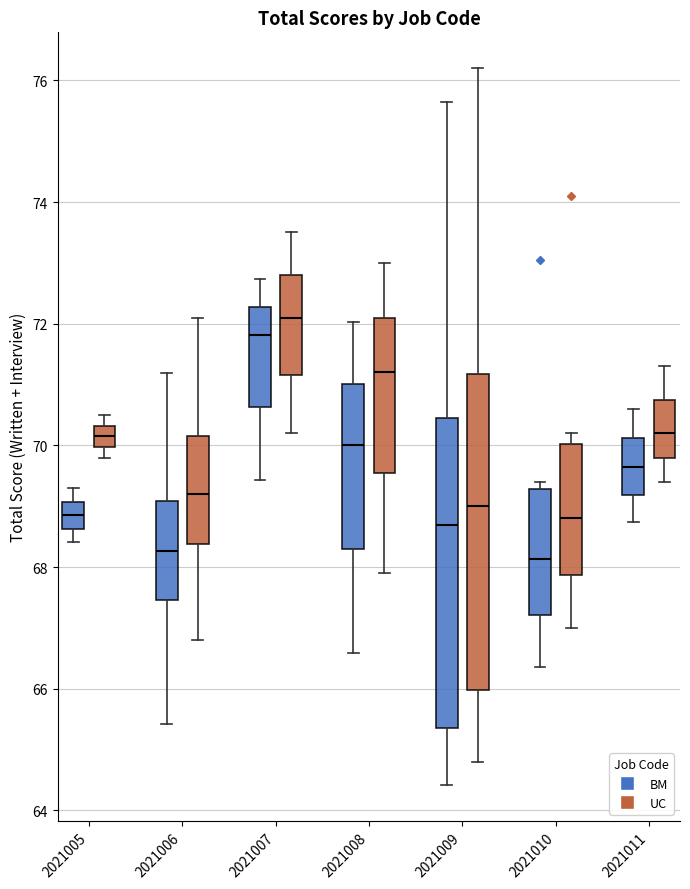

Reading left to right, transcribe this box plot: for each box, give where its median line is, the range the box spans, and where its two whiskers end, as read against the y-axis. The values are not printed on the chart, so give them approximately, as read against the axis.

2021005 (BM): median 68.8, box 68.6 to 69.0, whiskers 68.4 to 69.2
2021005 (UC): median 70.2, box 70.0 to 70.4, whiskers 69.8 to 70.6
2021006 (BM): median 68.2, box 67.4 to 69.0, whiskers 65.4 to 71.2
2021006 (UC): median 69.2, box 68.4 to 70.2, whiskers 66.8 to 72.2
2021007 (BM): median 71.8, box 70.6 to 72.2, whiskers 69.4 to 72.8
2021007 (UC): median 72.2, box 71.2 to 72.8, whiskers 70.2 to 73.6
2021008 (BM): median 70.0, box 68.2 to 71.0, whiskers 66.6 to 72.0
2021008 (UC): median 71.2, box 69.6 to 72.2, whiskers 68.0 to 73.0
2021009 (BM): median 68.6, box 65.4 to 70.4, whiskers 64.4 to 75.6
2021009 (UC): median 69.0, box 66.0 to 71.2, whiskers 64.8 to 76.2
2021010 (BM): median 68.2, box 67.2 to 69.2, whiskers 66.4 to 69.4
2021010 (UC): median 68.8, box 67.8 to 70.0, whiskers 67.0 to 70.2
2021011 (BM): median 69.6, box 69.2 to 70.2, whiskers 68.8 to 70.6
2021011 (UC): median 70.2, box 69.8 to 70.8, whiskers 69.4 to 71.4